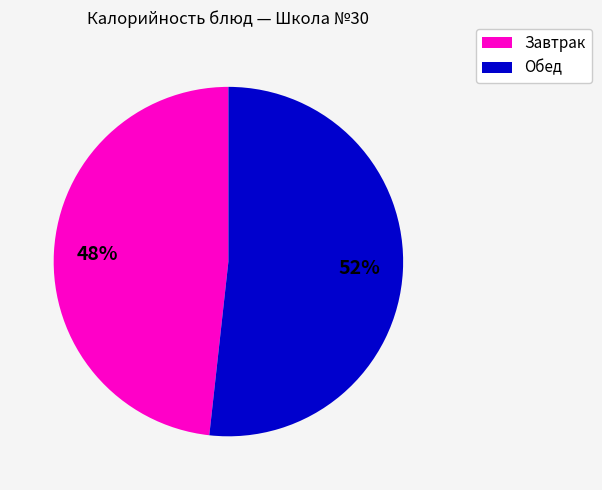

How many slices are in this pie chart?

2